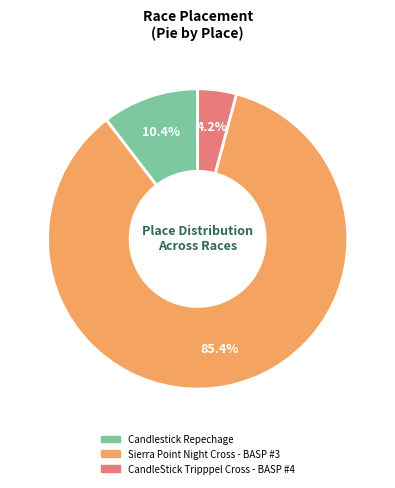

To the nearest percent, what percentage of the pie is CandleStick Tripppel Cross - BASP #4?

4%